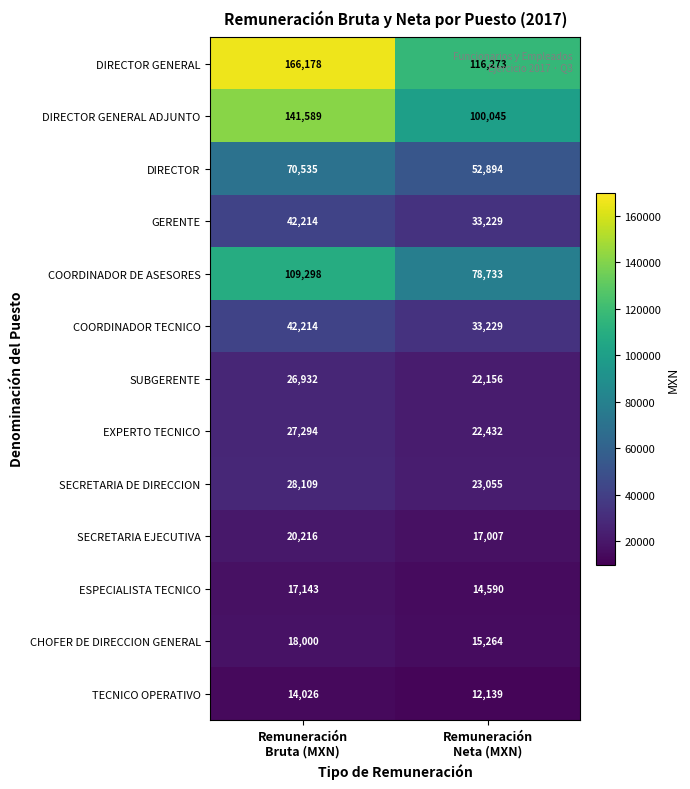

How many data points in SECRETARIA EJECUTIVA are less than 20216?

1